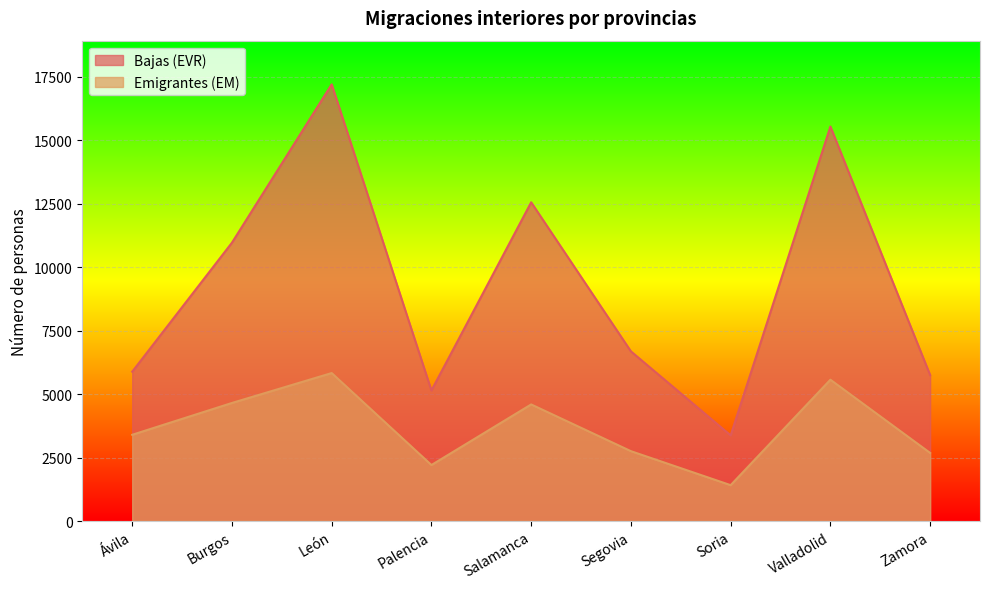

What is the label of the 2nd point from the right?

Valladolid